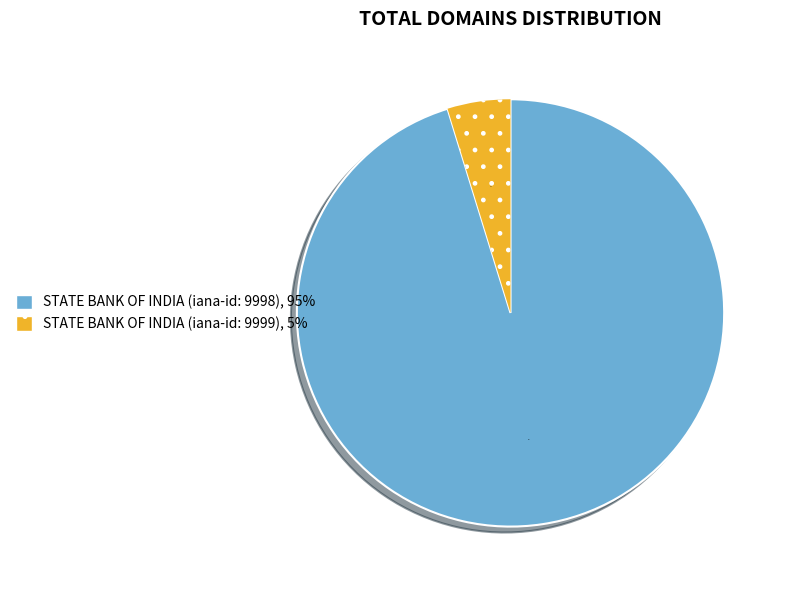

Count the number of slices in the pie.

2